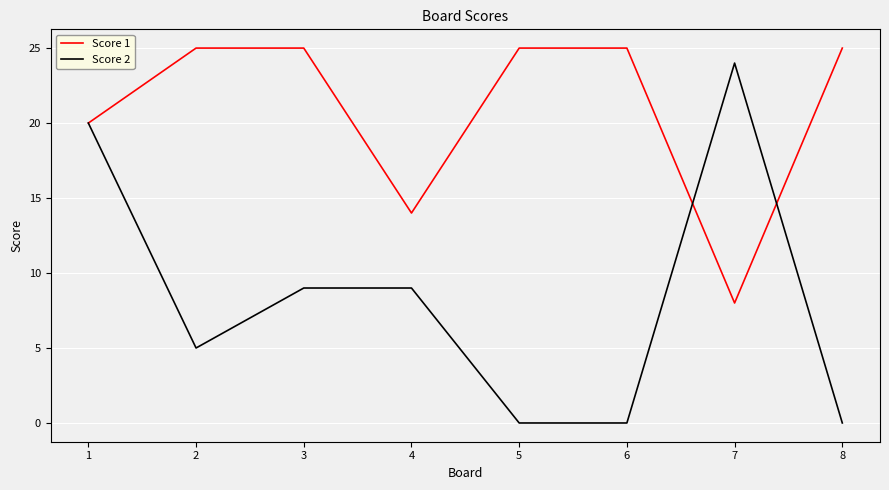

At how many categories does at least one series exceed 18?

7